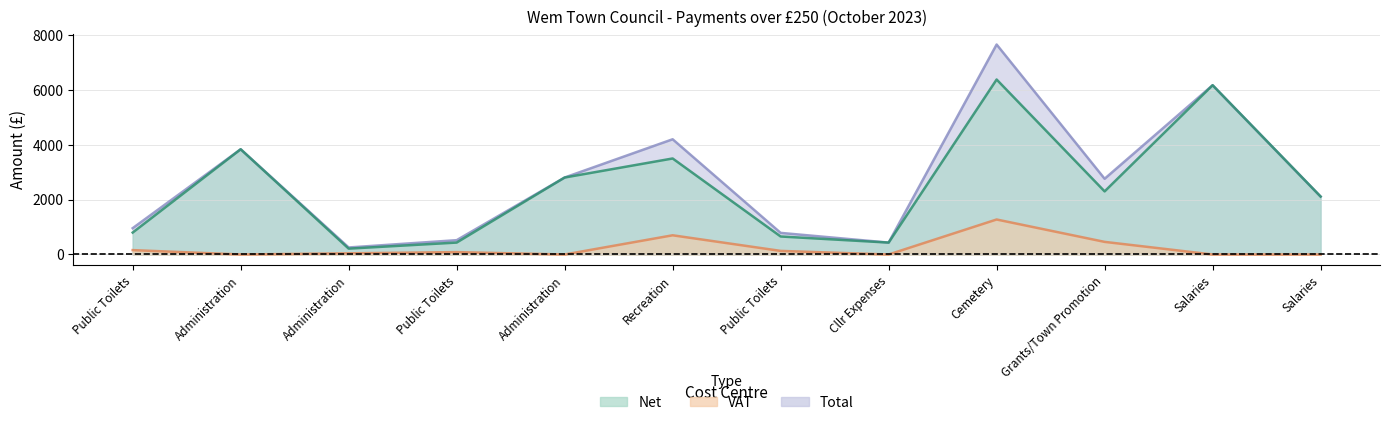

What is the label of the 9th point from the right?

Public Toilets